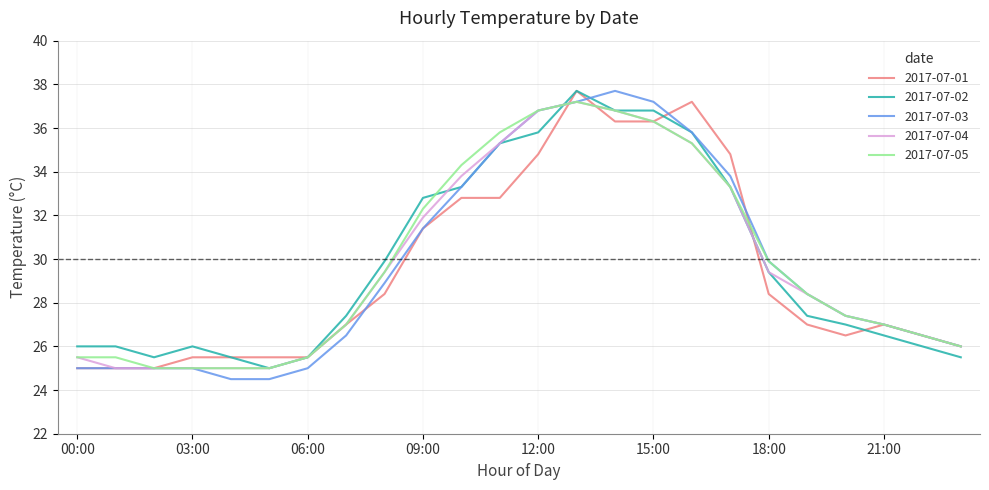

What is the smallest value displayed?

24.5